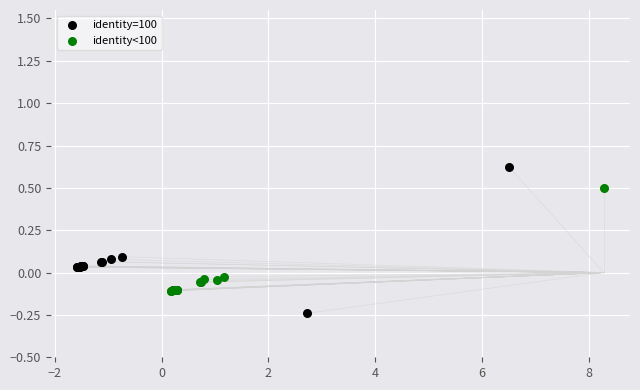

Which series reaches the maximum Y coordinate?

identity=100